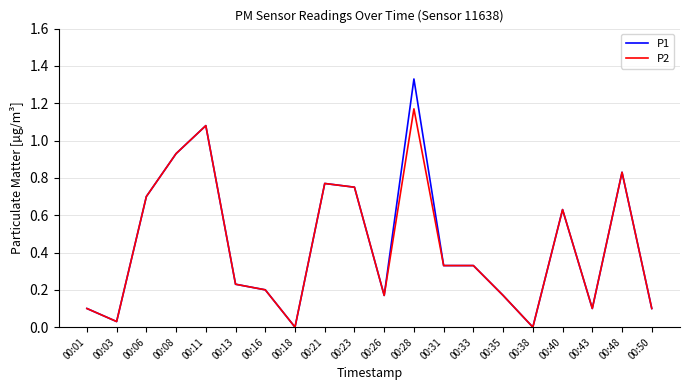

Which series has the widest spread of values?

P1